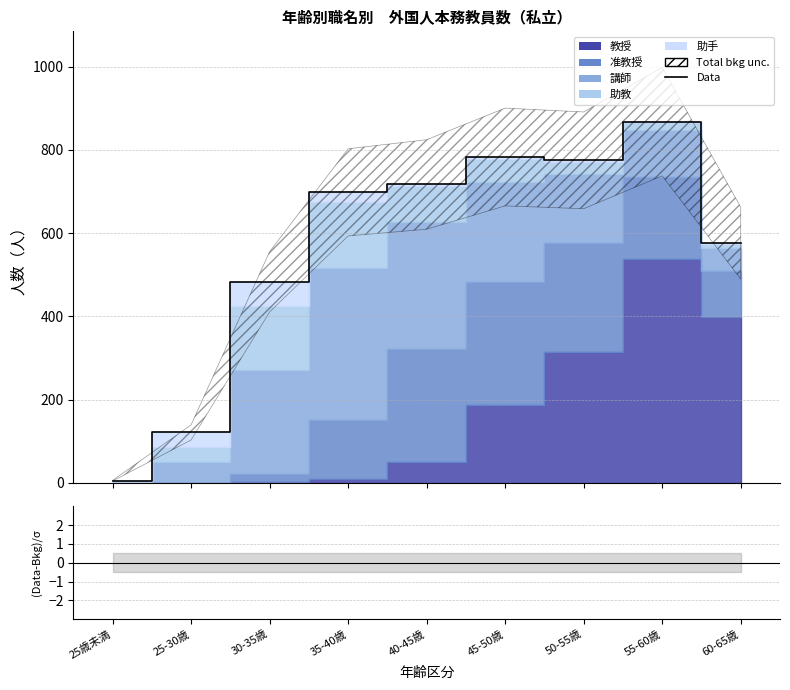

Which category has the lowest value across all series?

25歳未満